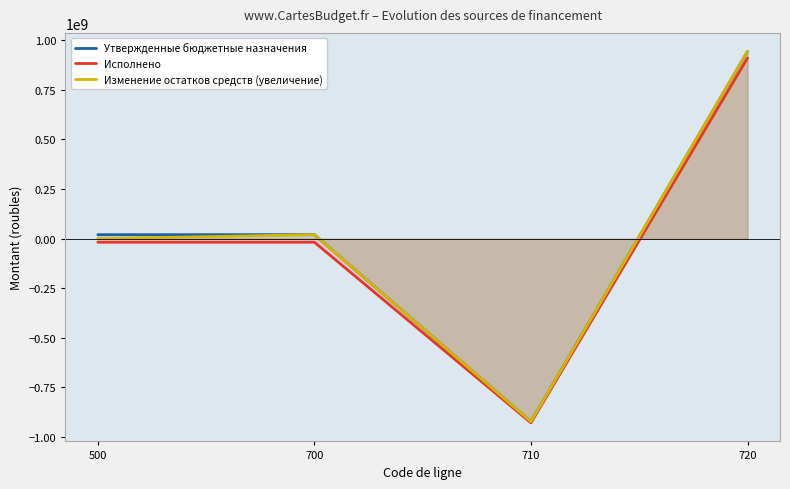

Is the value of Утвержденные бюджетные назначения at 720 greater than the value of Исполнено at 720?

Yes